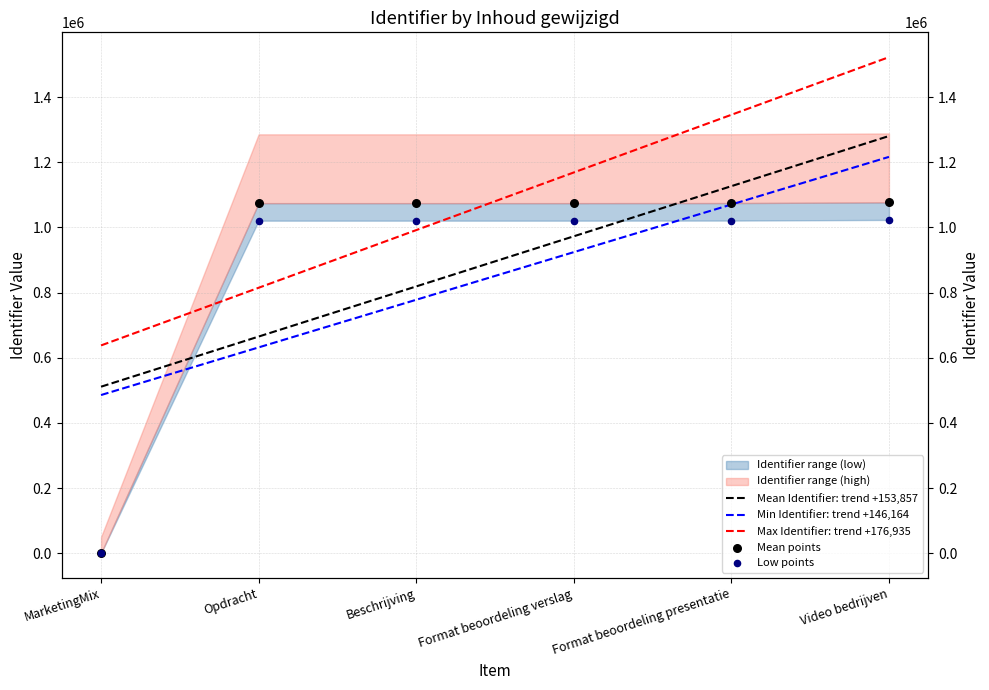

Is the value of Mean Identifier: trend +153,857 at Beschrijving greater than the value of Low points at Beschrijving?

No